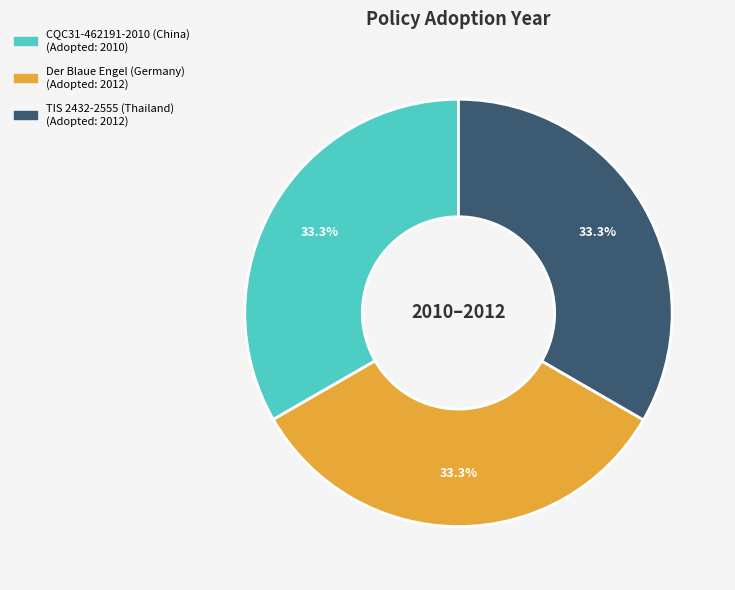

Combined, do CQC31-462191-2010 (China) and TIS 2432-2555 (Thailand) account for over 50%?

Yes